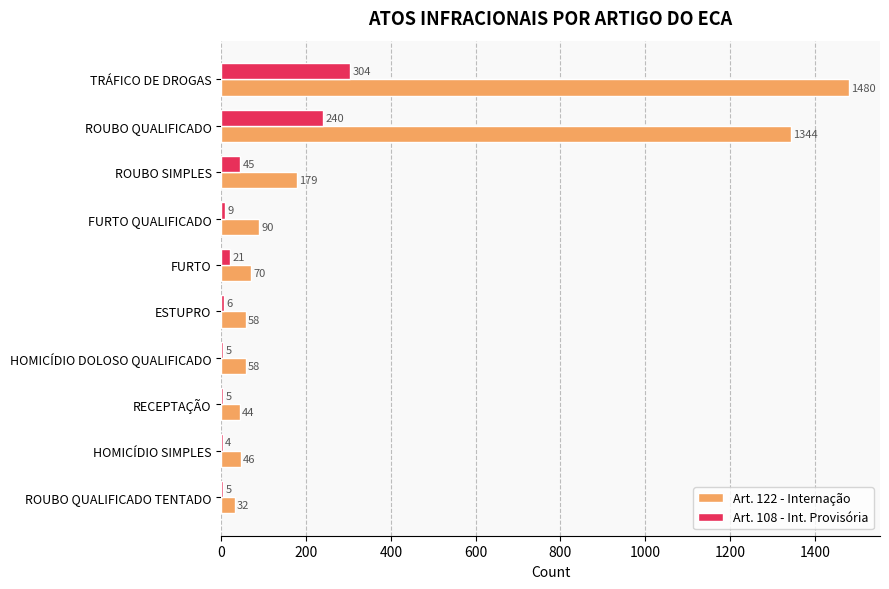

At which label is Art. 122 - Internação closest to 756?

ROUBO SIMPLES